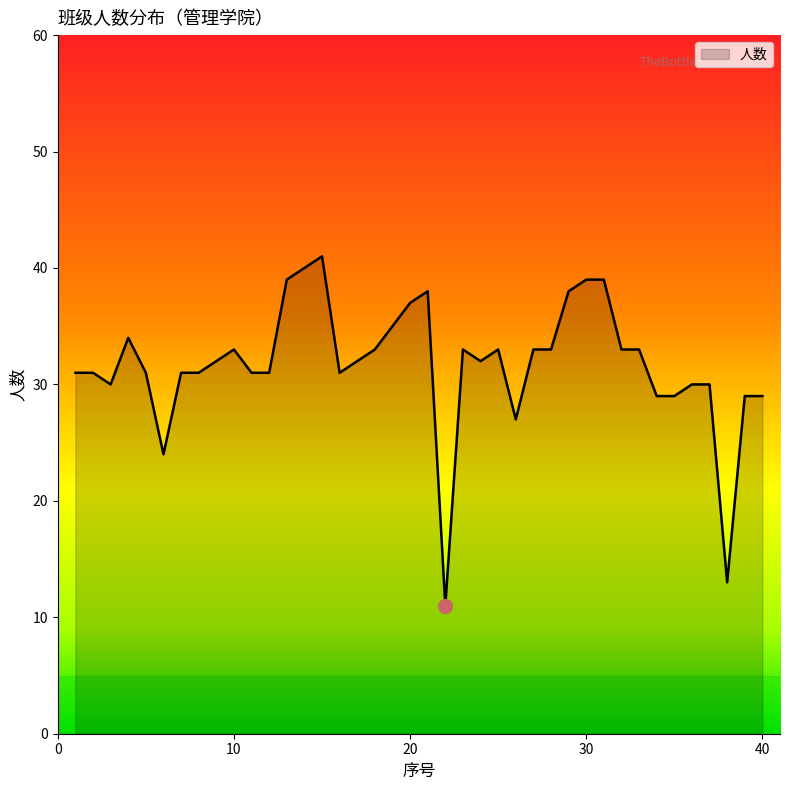

What is the minimum value shown in the chart?

11